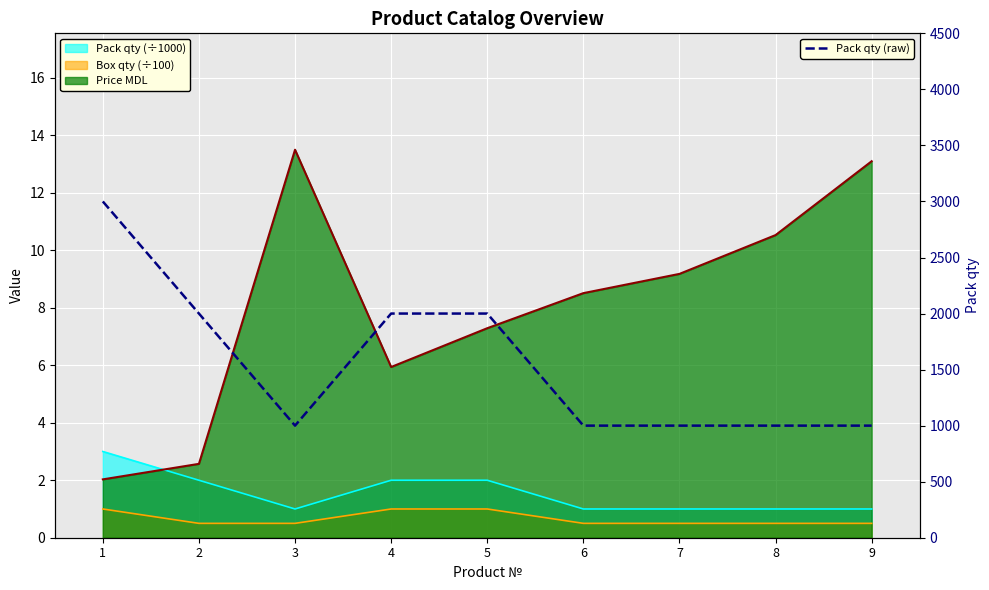

How many values exceed 1000?

4